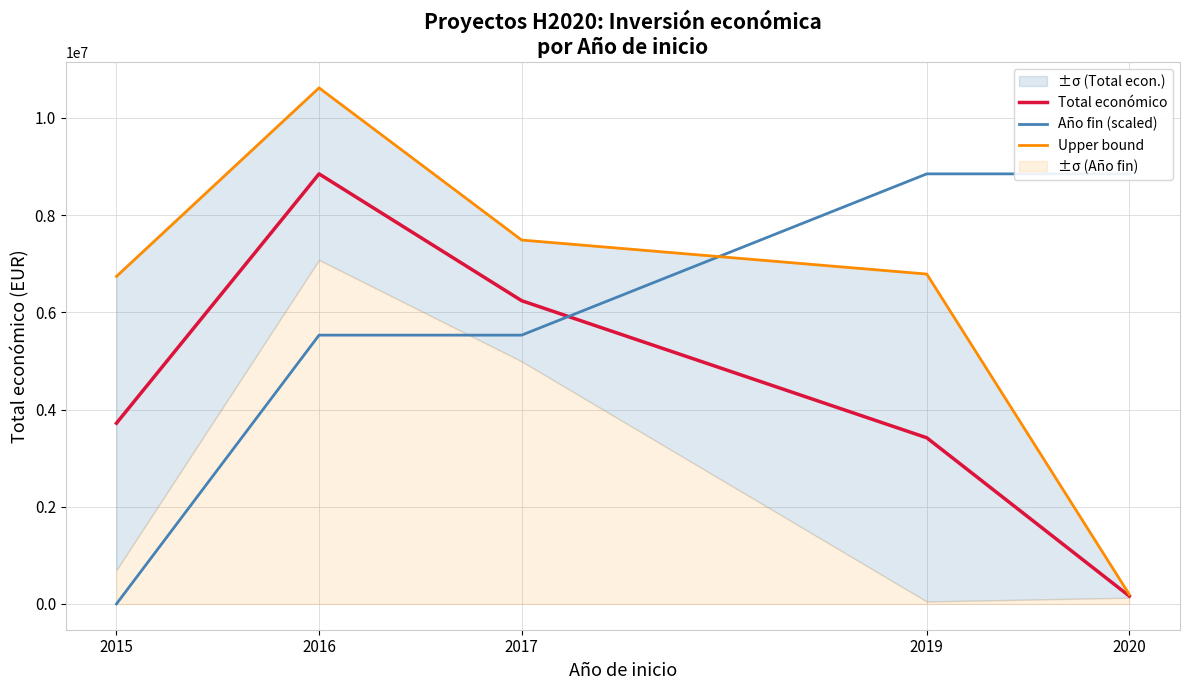

What is the difference between the maximum and minimum values in the Total económico series?

8687591.0